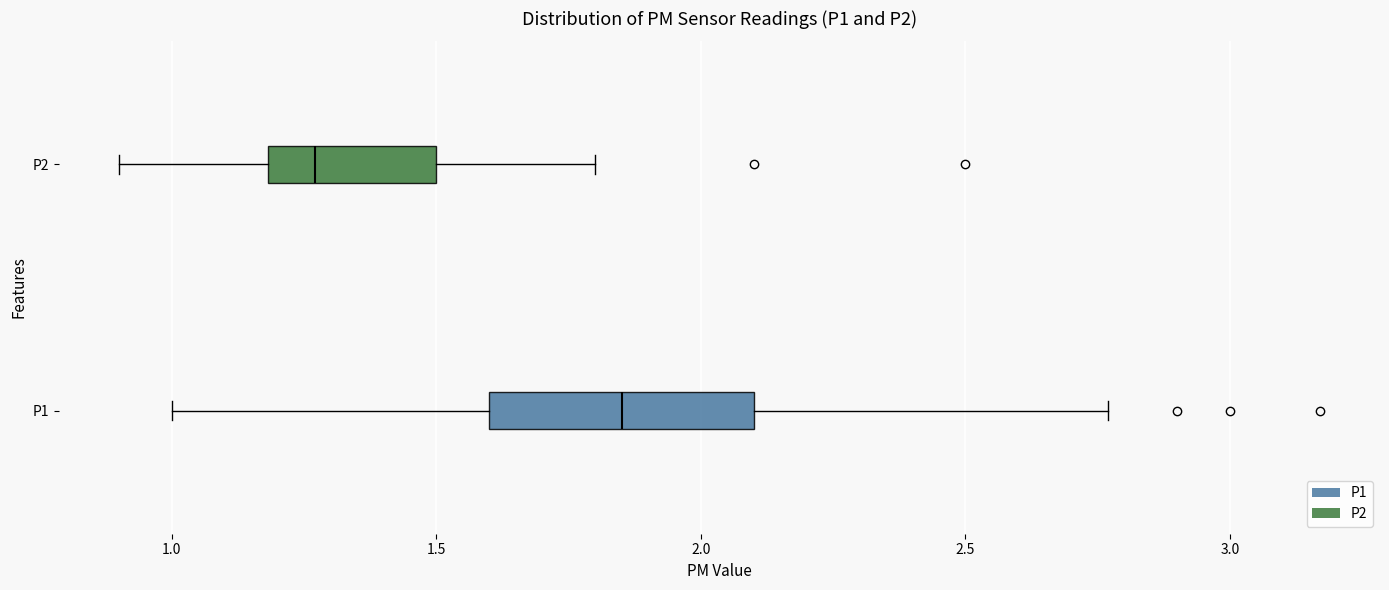

Where does the median line of the box for P2 sit on the x-axis? The values are not printed on the chart, so give them approximately, as read against the axis.

1.25